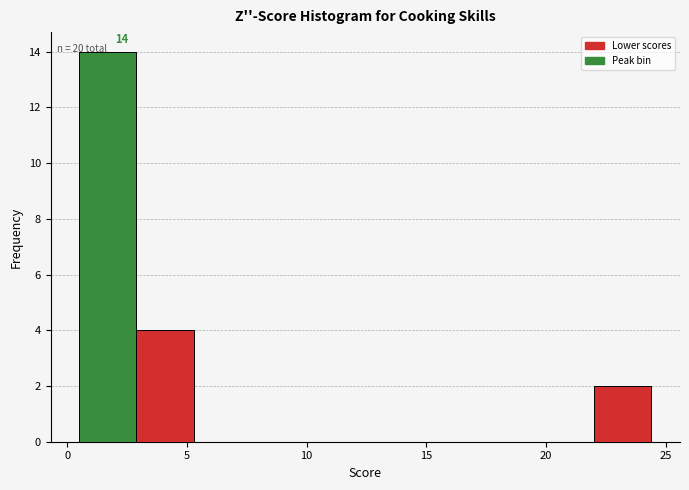

Which range on the x-axis has the tallest bar?

0.5 to 3.0